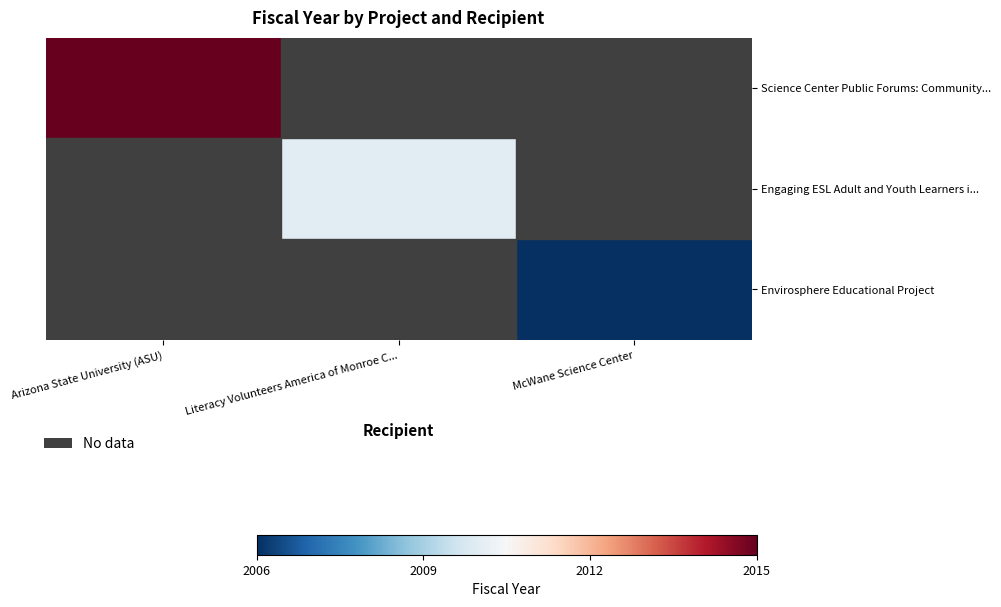

At how many categories does at least one series exceed 2011?

1